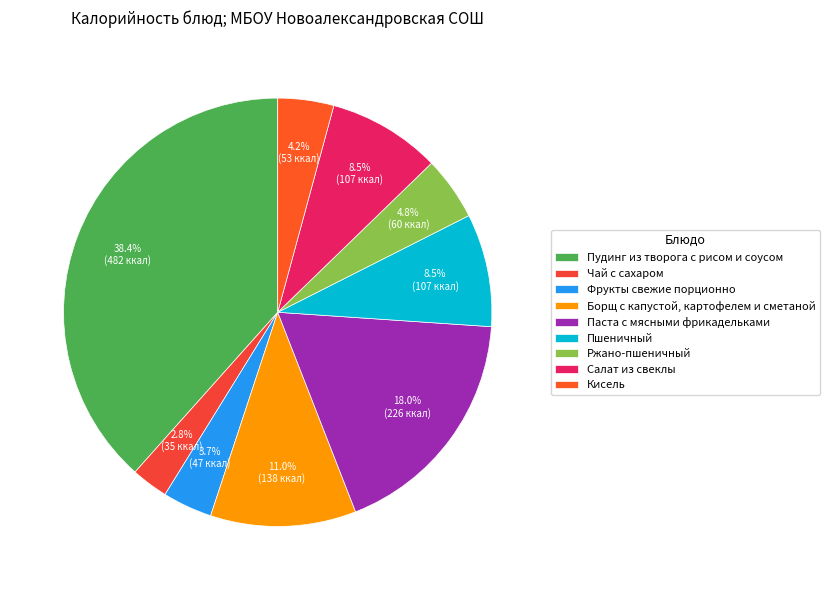

What is the smallest slice in the pie chart?

Чай с сахаром